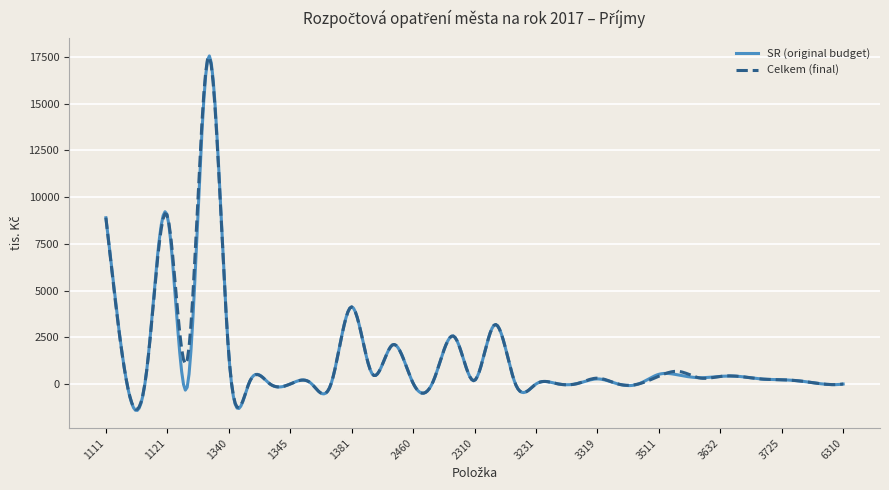

What is the lowest value of the SR (original budget) series?

-1410.3